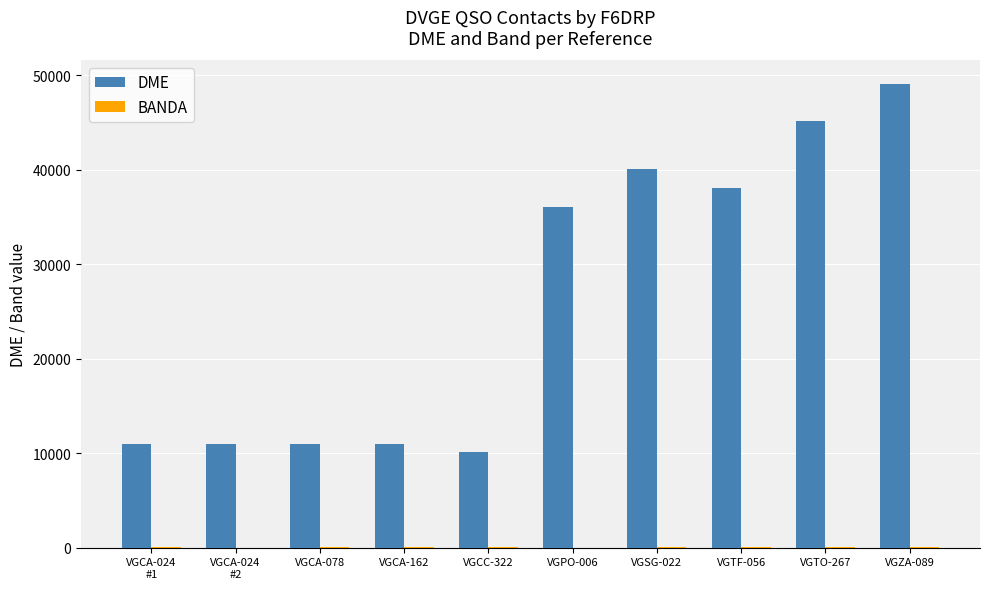

At which category is the sum across all series the highest?

VGZA-089